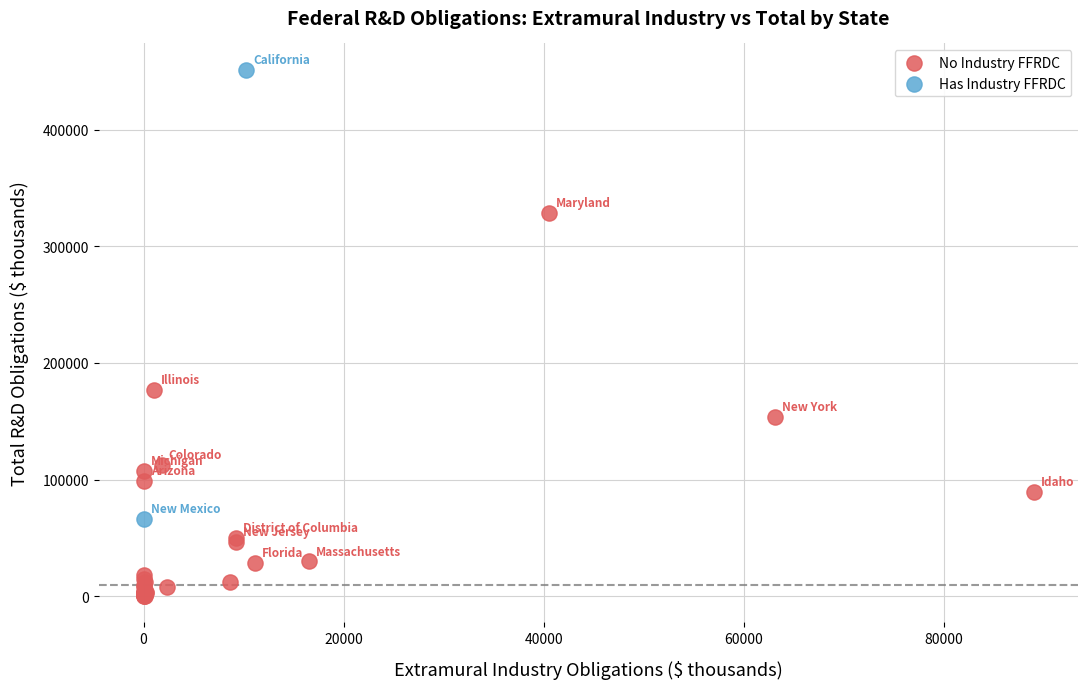

What are all the series names shown in the legend?

No Industry FFRDC, Has Industry FFRDC